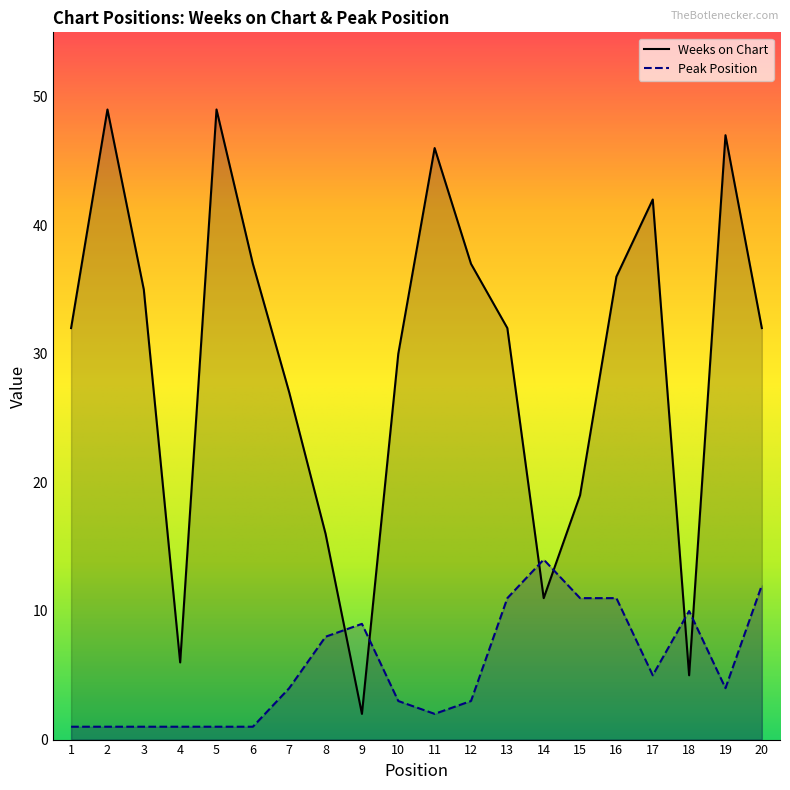

Rank the series at 6 from lowest to highest value.

Peak Position, Weeks on Chart